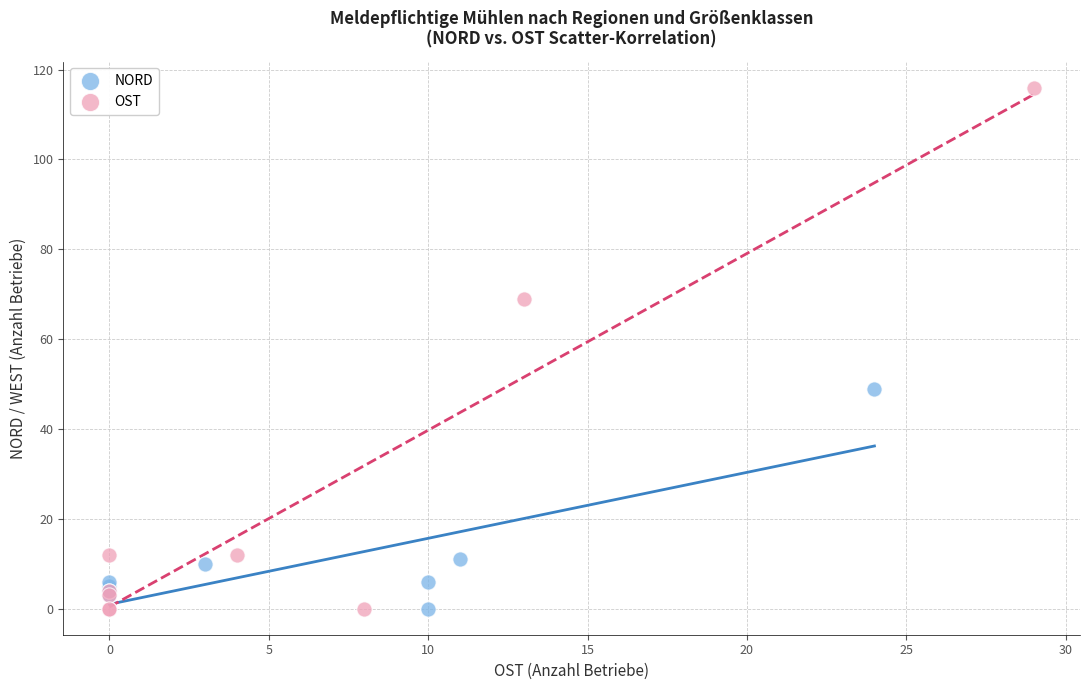

Which series has the largest Y range (max minus min)?

OST